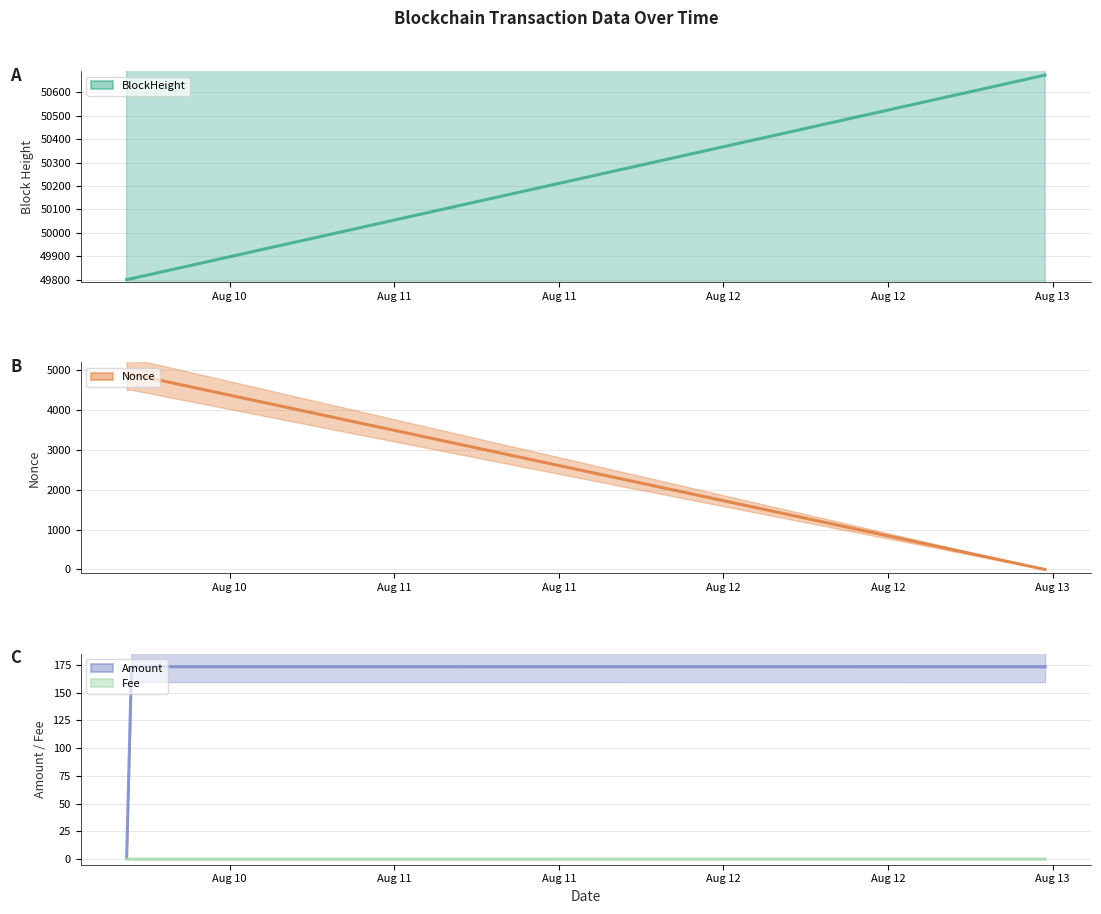

What is the average value of the Nonce series?

3267.0